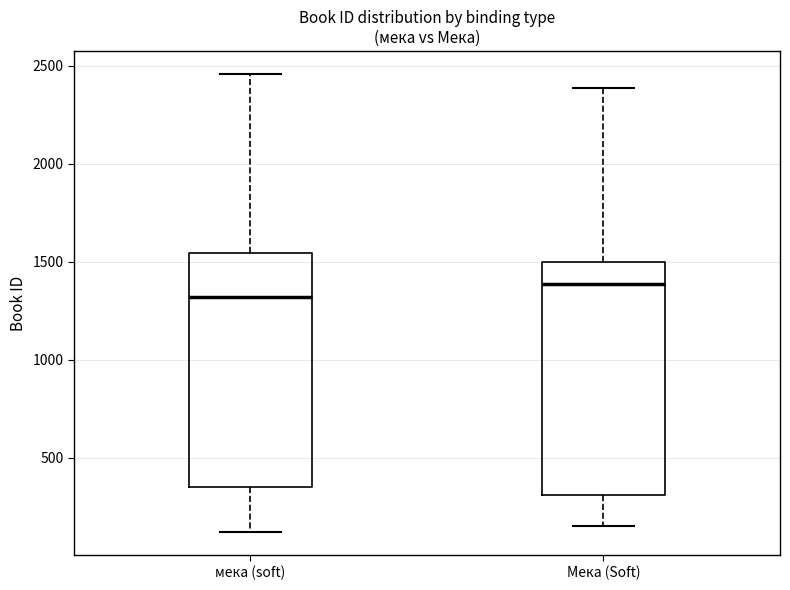

Reading left to right, transcribe this box plot: for each box, give where its median line is, the range the box spans, and where its two whiskers end, as read against the y-axis. The values are not printed on the chart, so give them approximately, as read against the axis.

мека (soft): median 1300, box 350 to 1550, whiskers 100 to 2450
Мека (Soft): median 1400, box 300 to 1500, whiskers 150 to 2400